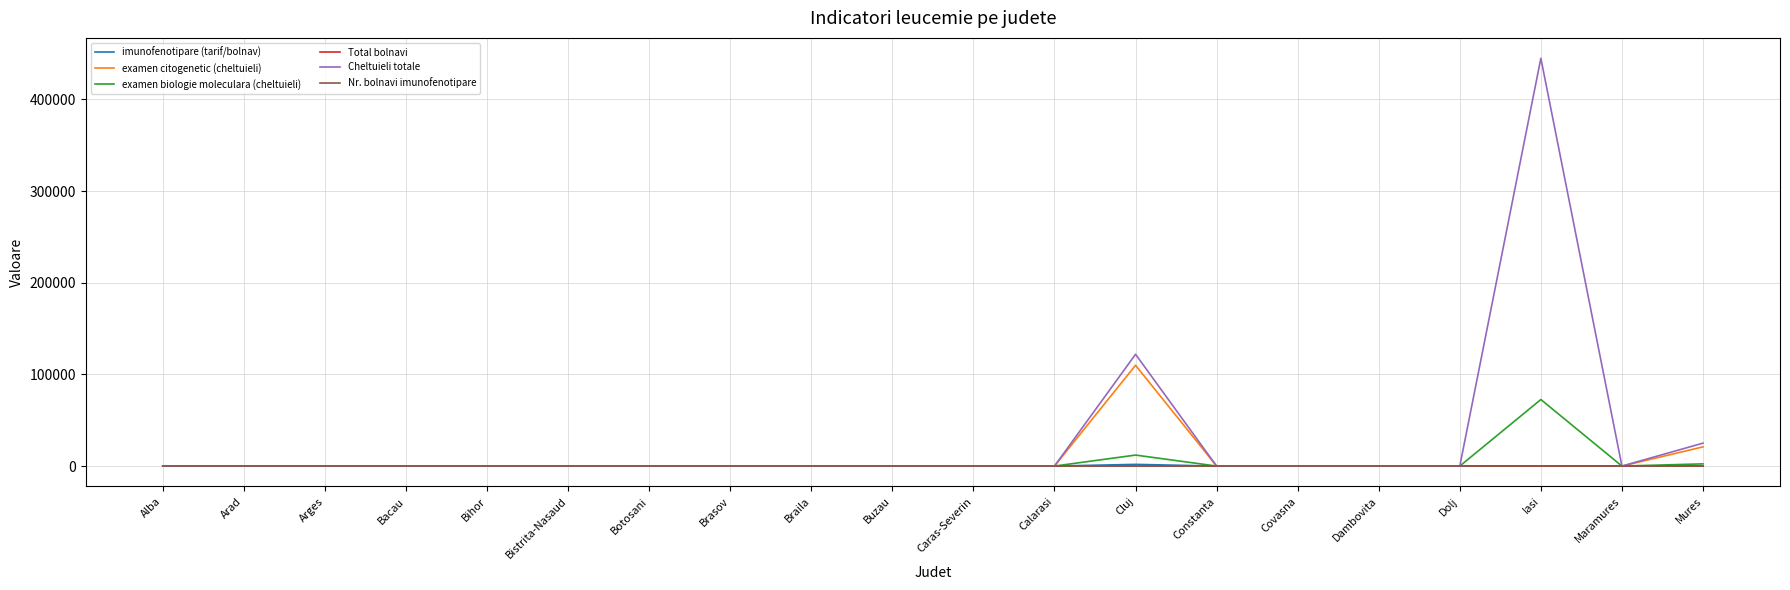

What is the maximum value for Cheltuieli totale?

444863.5